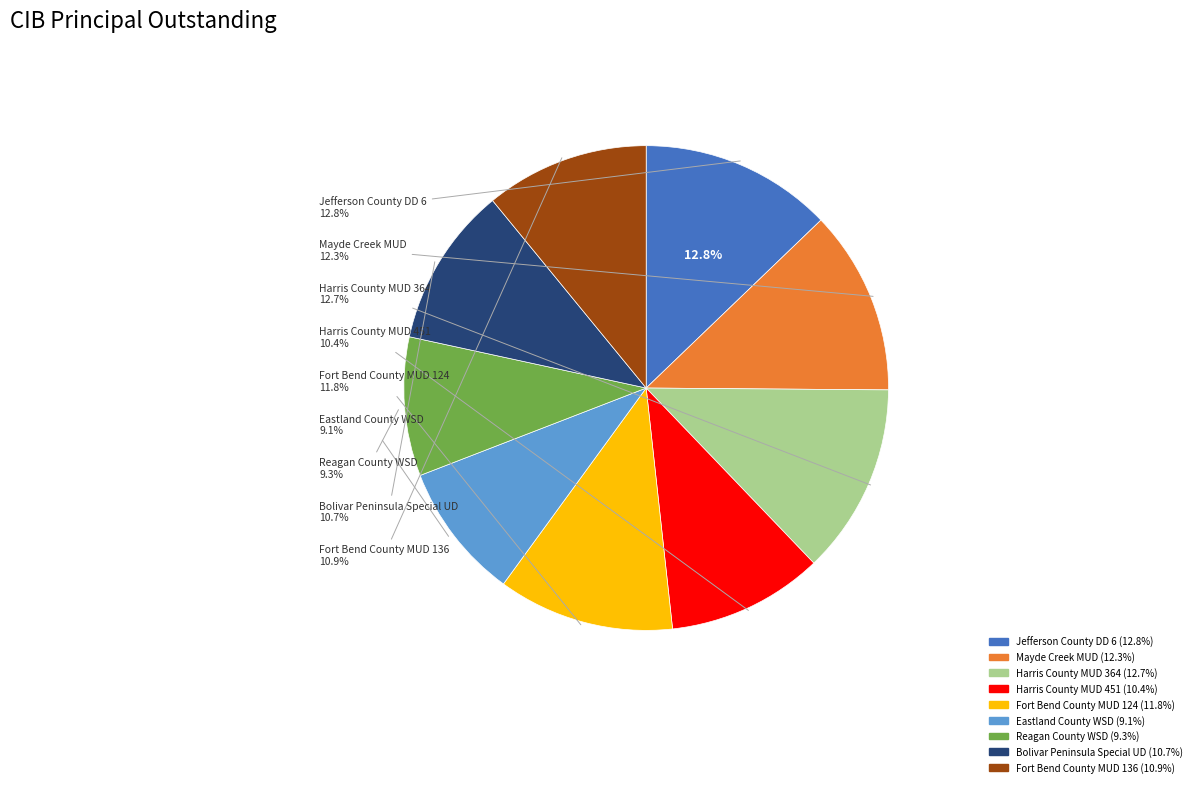

Is there a majority slice in this chart?

No